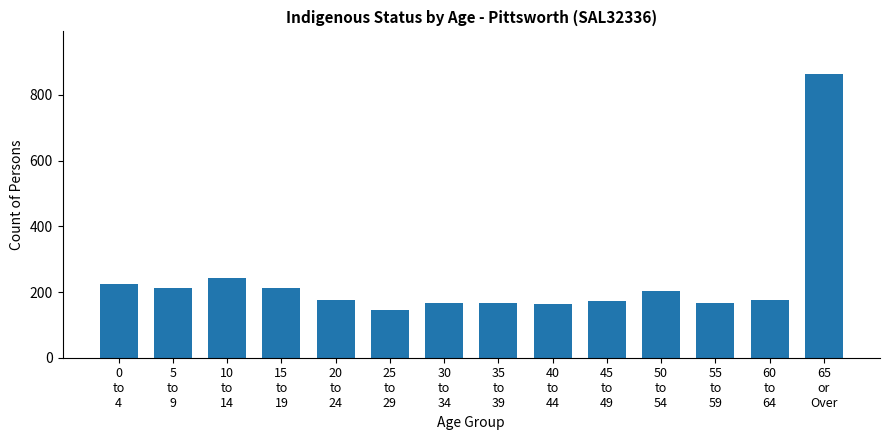

Are the bars horizontal?

No